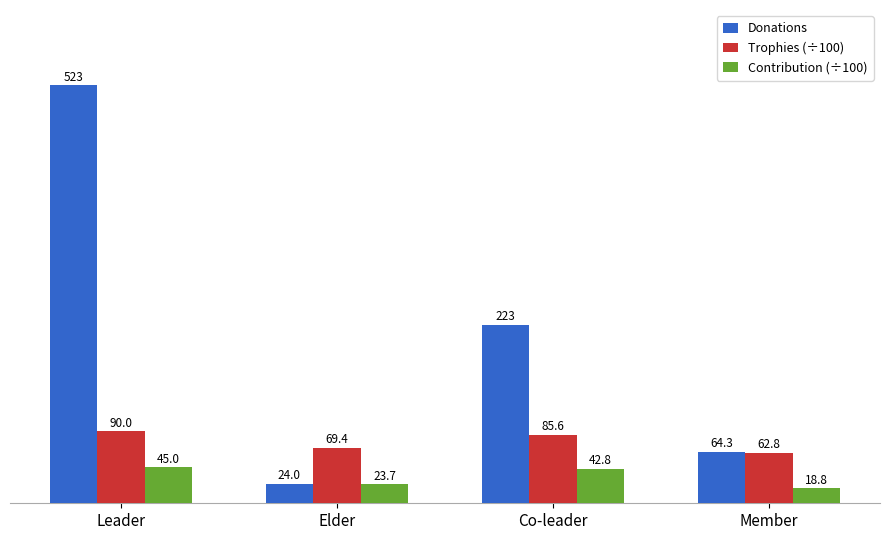

What is the label of the 4th bar from the left?

Member